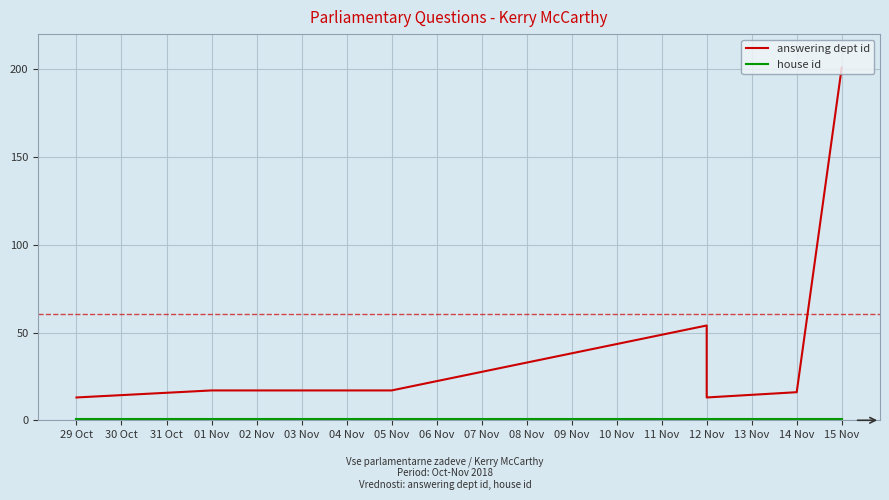

How many lines are shown in the chart?

2